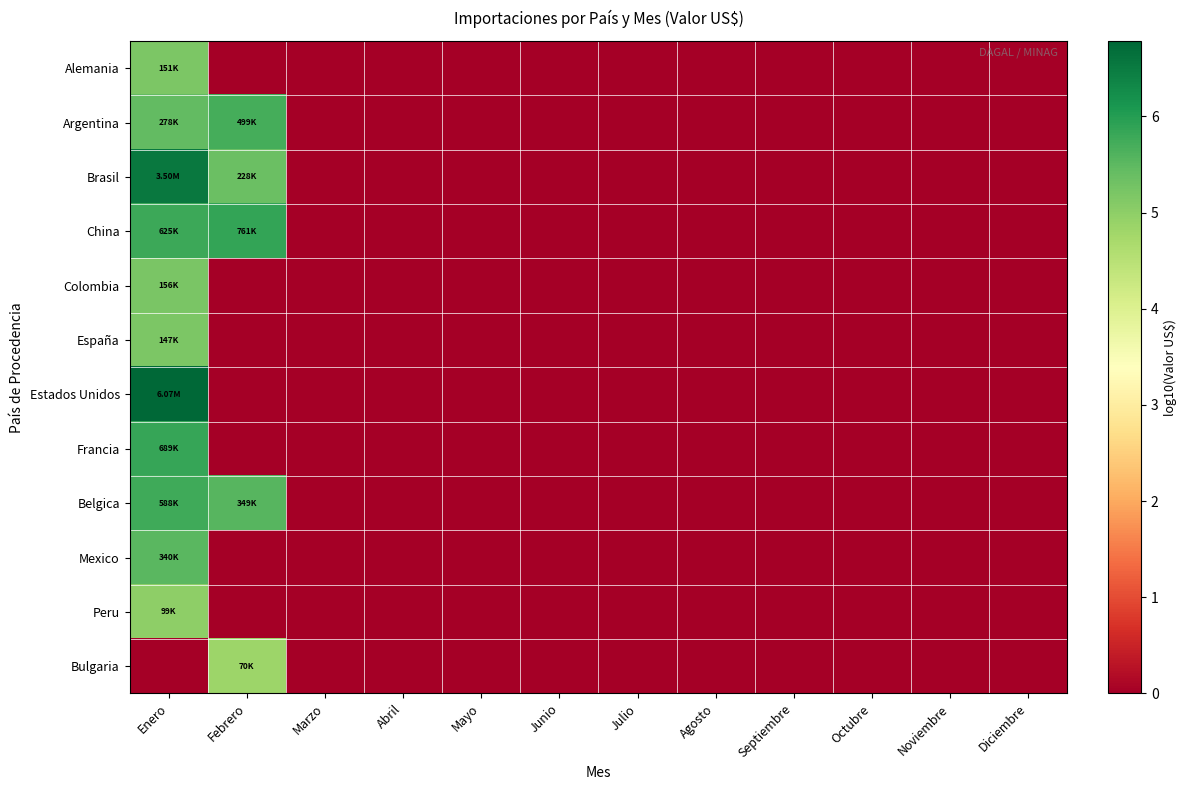

Reading left to right, extract all data points from this chart.

Alemania: Enero=5.2	Febrero=0.0	Marzo=0.0	Abril=0.0	Mayo=0.0	Junio=0.0	Julio=0.0	Agosto=0.0	Septiembre=0.0	Octubre=0.0	Noviembre=0.0	Diciembre=0.0
Argentina: Enero=5.4	Febrero=5.7	Marzo=0.0	Abril=0.0	Mayo=0.0	Junio=0.0	Julio=0.0	Agosto=0.0	Septiembre=0.0	Octubre=0.0	Noviembre=0.0	Diciembre=0.0
Brasil: Enero=6.5	Febrero=5.4	Marzo=0.0	Abril=0.0	Mayo=0.0	Junio=0.0	Julio=0.0	Agosto=0.0	Septiembre=0.0	Octubre=0.0	Noviembre=0.0	Diciembre=0.0
China: Enero=5.8	Febrero=5.9	Marzo=0.0	Abril=0.0	Mayo=0.0	Junio=0.0	Julio=0.0	Agosto=0.0	Septiembre=0.0	Octubre=0.0	Noviembre=0.0	Diciembre=0.0
Colombia: Enero=5.2	Febrero=0.0	Marzo=0.0	Abril=0.0	Mayo=0.0	Junio=0.0	Julio=0.0	Agosto=0.0	Septiembre=0.0	Octubre=0.0	Noviembre=0.0	Diciembre=0.0
España: Enero=5.2	Febrero=0.0	Marzo=0.0	Abril=0.0	Mayo=0.0	Junio=0.0	Julio=0.0	Agosto=0.0	Septiembre=0.0	Octubre=0.0	Noviembre=0.0	Diciembre=0.0
Estados Unidos: Enero=6.8	Febrero=0.0	Marzo=0.0	Abril=0.0	Mayo=0.0	Junio=0.0	Julio=0.0	Agosto=0.0	Septiembre=0.0	Octubre=0.0	Noviembre=0.0	Diciembre=0.0
Francia: Enero=5.8	Febrero=0.0	Marzo=0.0	Abril=0.0	Mayo=0.0	Junio=0.0	Julio=0.0	Agosto=0.0	Septiembre=0.0	Octubre=0.0	Noviembre=0.0	Diciembre=0.0
Belgica: Enero=5.8	Febrero=5.5	Marzo=0.0	Abril=0.0	Mayo=0.0	Junio=0.0	Julio=0.0	Agosto=0.0	Septiembre=0.0	Octubre=0.0	Noviembre=0.0	Diciembre=0.0
Mexico: Enero=5.5	Febrero=0.0	Marzo=0.0	Abril=0.0	Mayo=0.0	Junio=0.0	Julio=0.0	Agosto=0.0	Septiembre=0.0	Octubre=0.0	Noviembre=0.0	Diciembre=0.0
Peru: Enero=5.0	Febrero=0.0	Marzo=0.0	Abril=0.0	Mayo=0.0	Junio=0.0	Julio=0.0	Agosto=0.0	Septiembre=0.0	Octubre=0.0	Noviembre=0.0	Diciembre=0.0
Bulgaria: Enero=0.0	Febrero=4.8	Marzo=0.0	Abril=0.0	Mayo=0.0	Junio=0.0	Julio=0.0	Agosto=0.0	Septiembre=0.0	Octubre=0.0	Noviembre=0.0	Diciembre=0.0